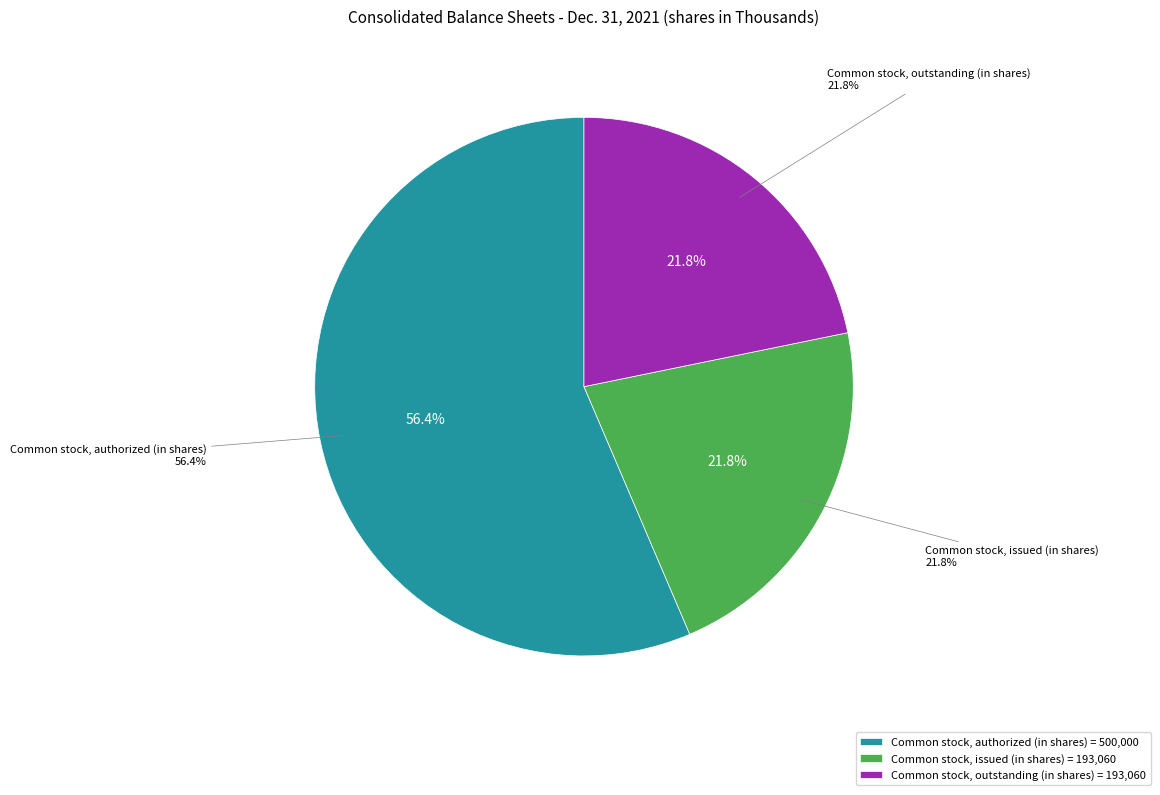

Is the sum of Common stock, authorized (in shares) and Common stock, outstanding (in shares) greater than half?

Yes